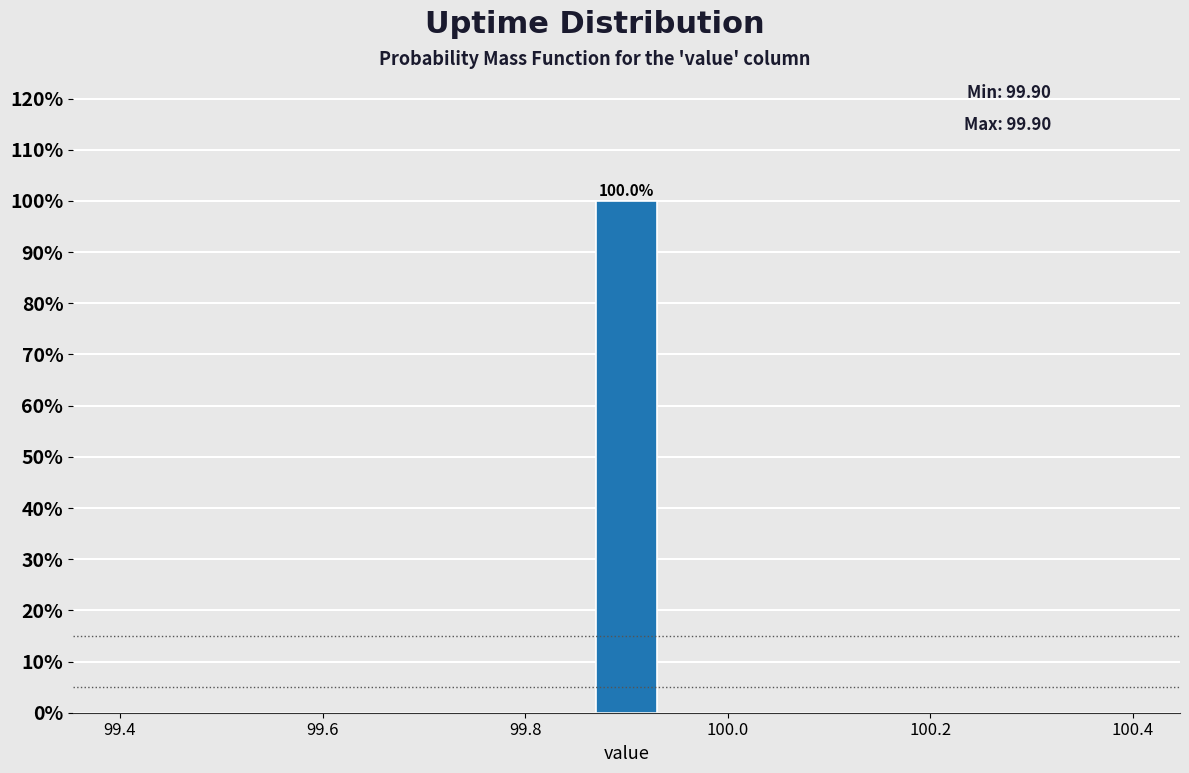

Read against the x-axis, roughly where is the centre of the tallest bar?

99.90